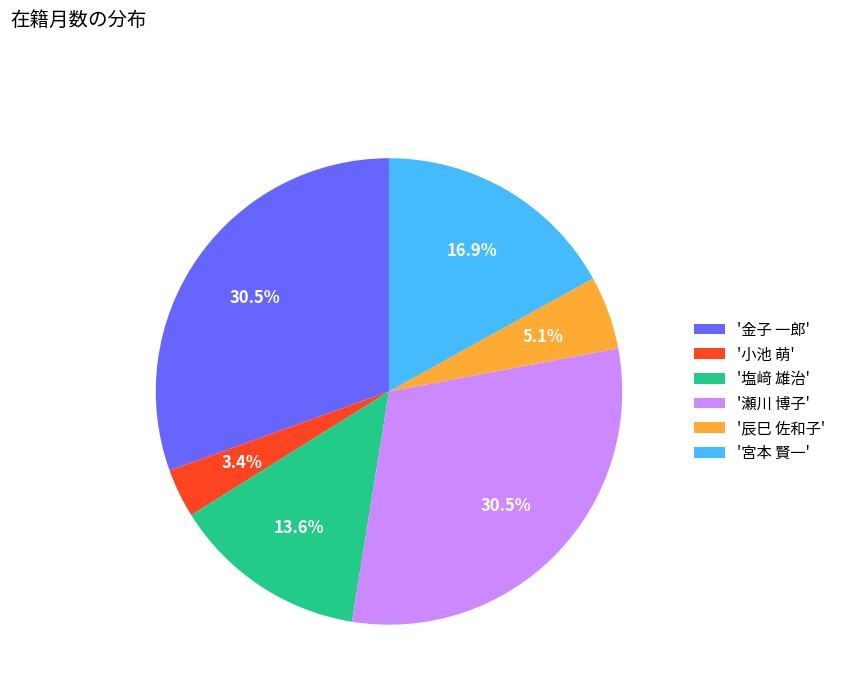

Does '塩﨑 雄治' represent more than half of the total?

No